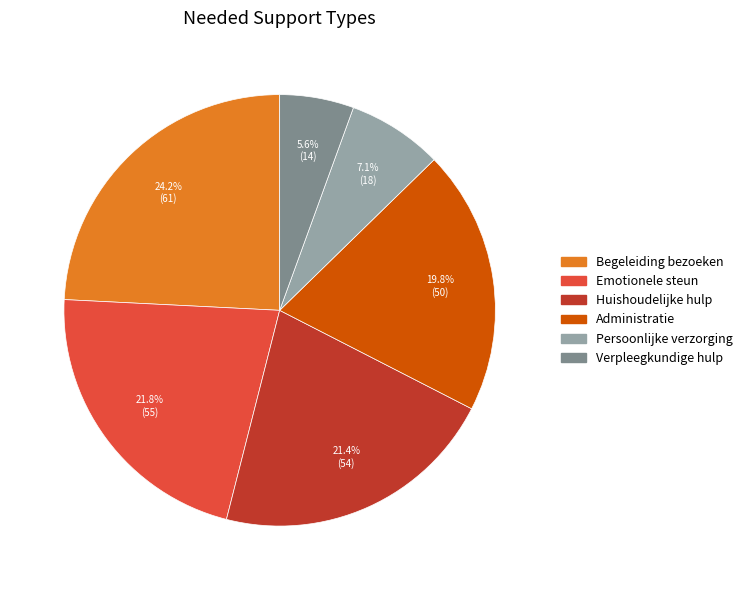

Does Verpleegkundige hulp represent more than half of the total?

No